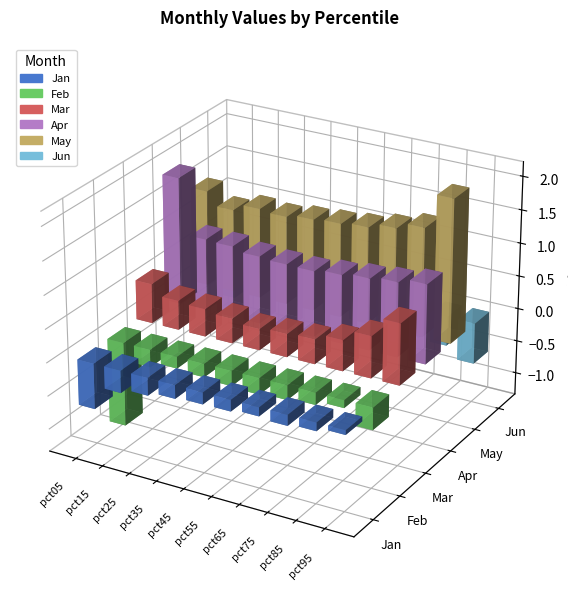

Which category has the highest value across all series?

pct95